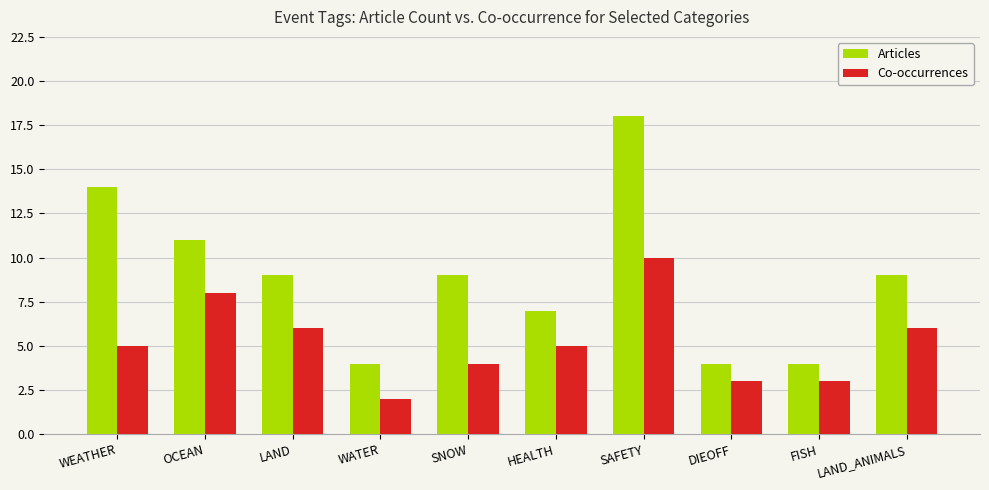

True or false: Articles has a value of 5 at WEATHER.

False